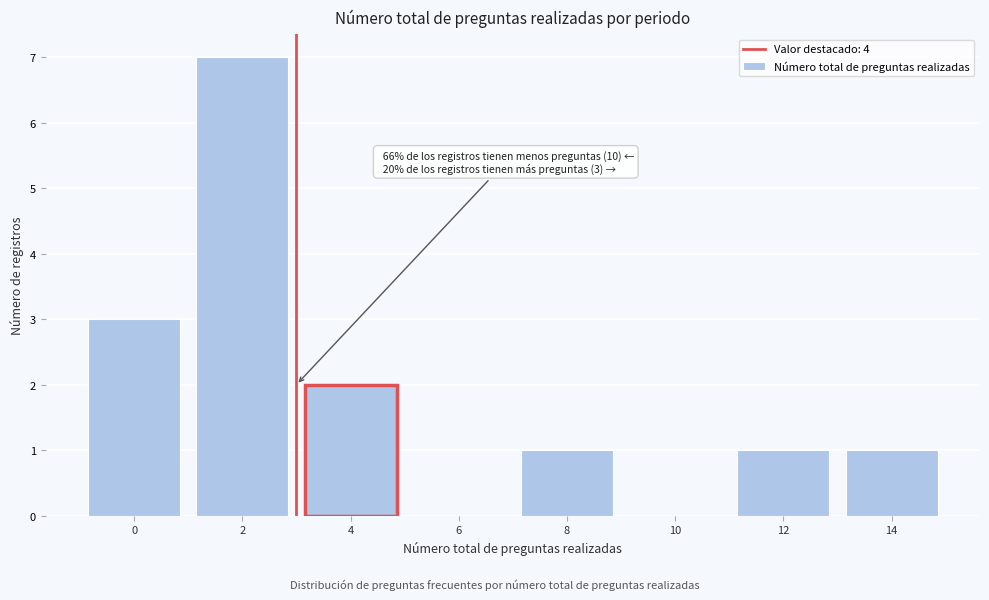

Reading left to right, list all the values displayed in this chart.

0=3	2=7	4=2	6=0	8=1	10=0	12=1	14=1